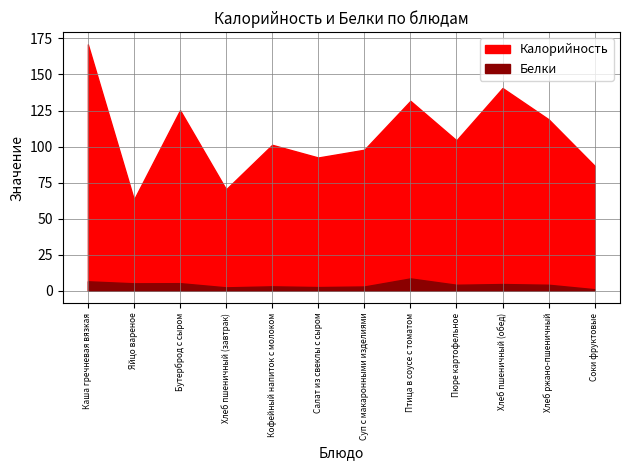

What is the average value of the Калорийность series?

108.6